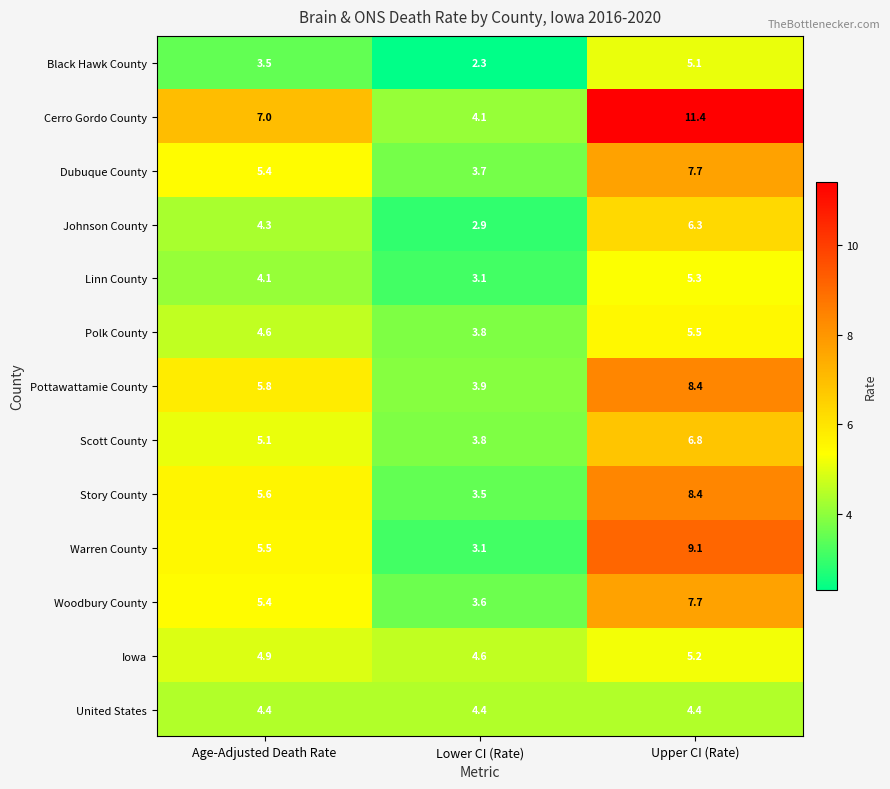

Between Age-Adjusted Death Rate and Lower CI (Rate), which series saw the biggest shift?

Cerro Gordo County